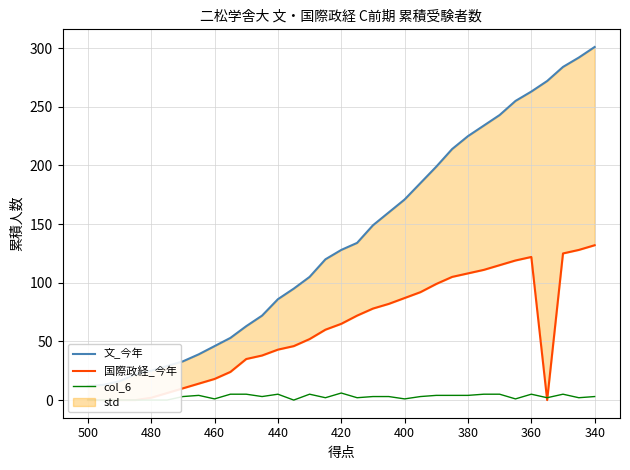

True or false: col_6 and 文_今年 intersect in this chart.

False